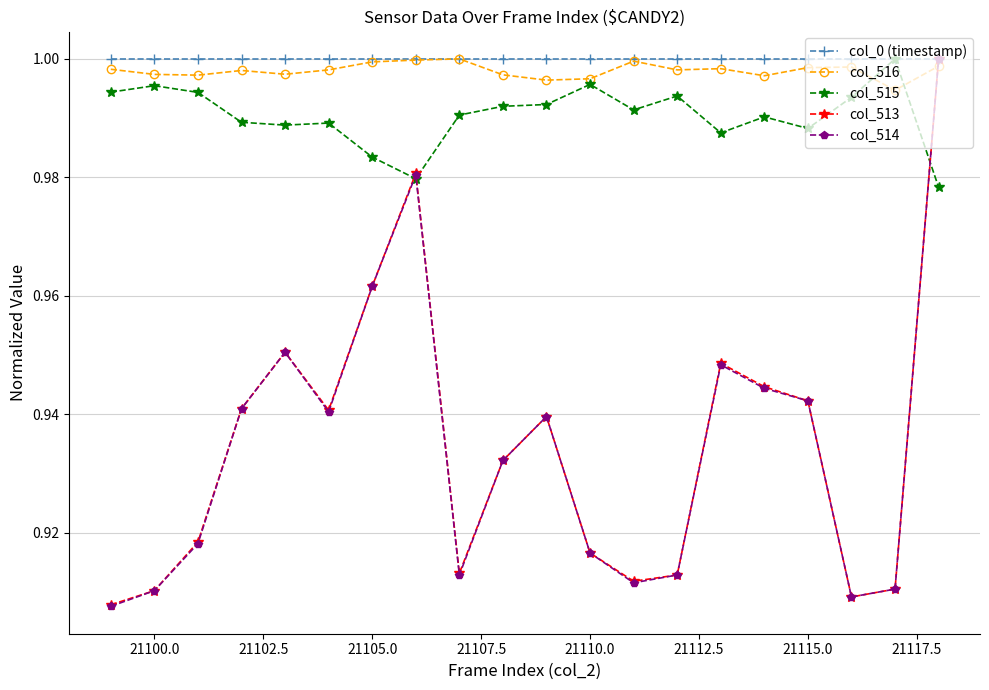

At how many categories does at least one series exceed 0?

20